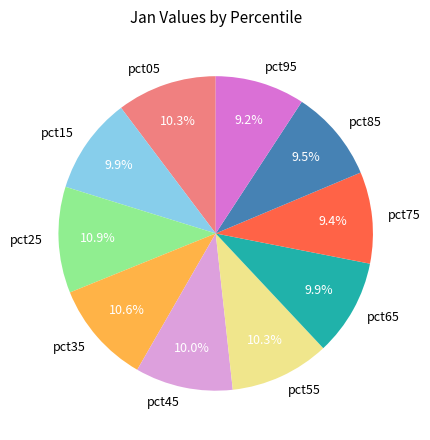

What portion of the pie excludes pct85?

90.5%